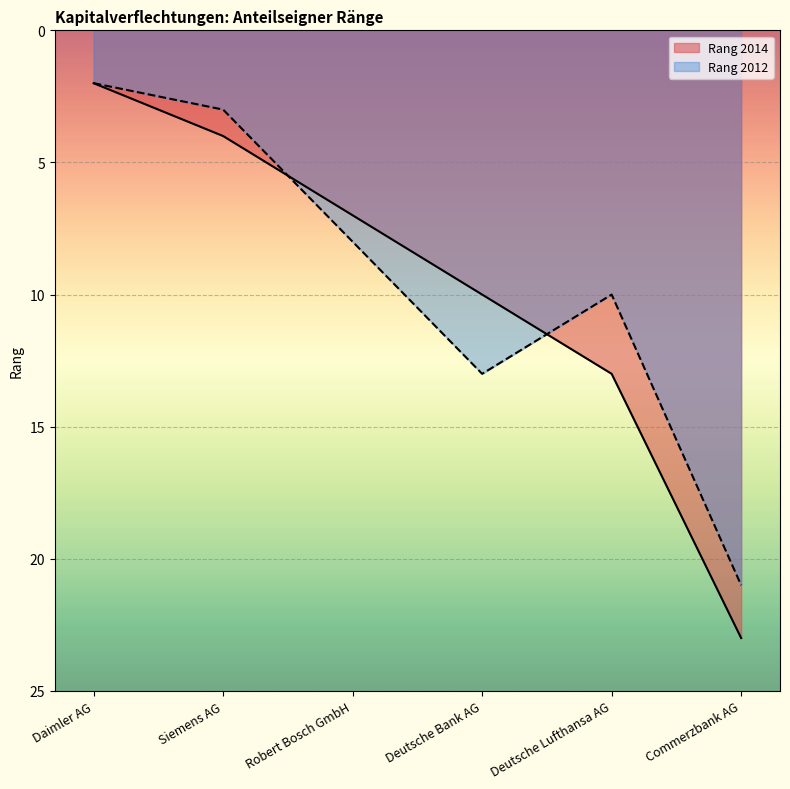

Reading right to left, transcribe all the data shown in this chart.

Rang 2014: Commerzbank AG=23	Deutsche Lufthansa AG=13	Deutsche Bank AG=10	Robert Bosch GmbH=7	Siemens AG=4	Daimler AG=2
Rang 2012: Commerzbank AG=21	Deutsche Lufthansa AG=10	Deutsche Bank AG=13	Robert Bosch GmbH=8	Siemens AG=3	Daimler AG=2